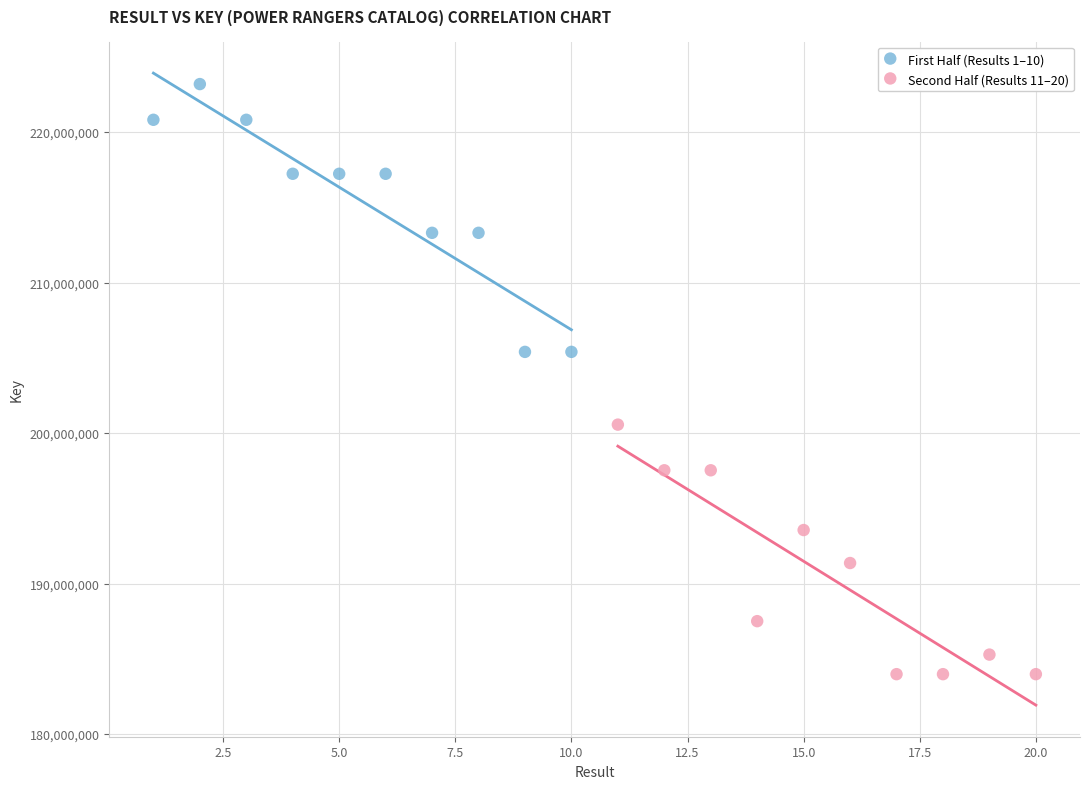

What are all the series names shown in the legend?

First Half (Results 1–10), Second Half (Results 11–20)